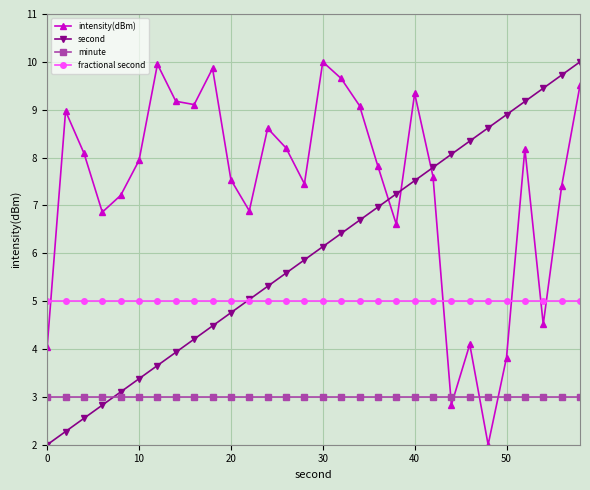

Which series has the largest total across all categories?

intensity(dBm)